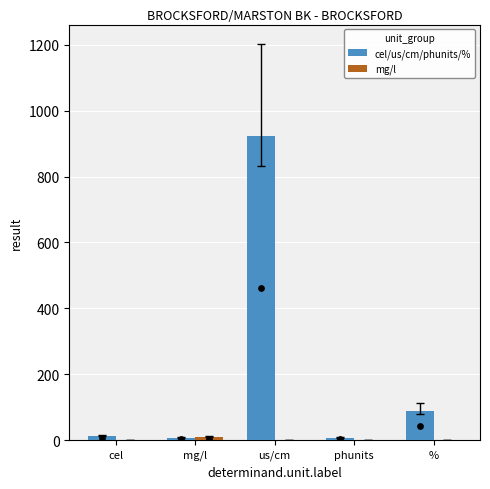

Which series has the largest total across all categories?

cel/us/cm/phunits/%